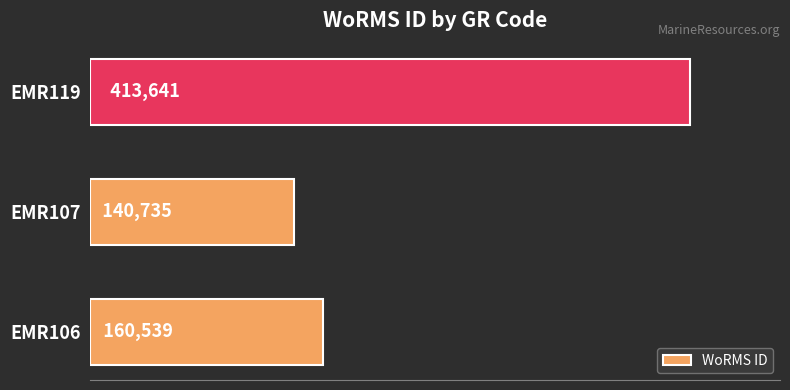

How many data points are less than 160539?

1